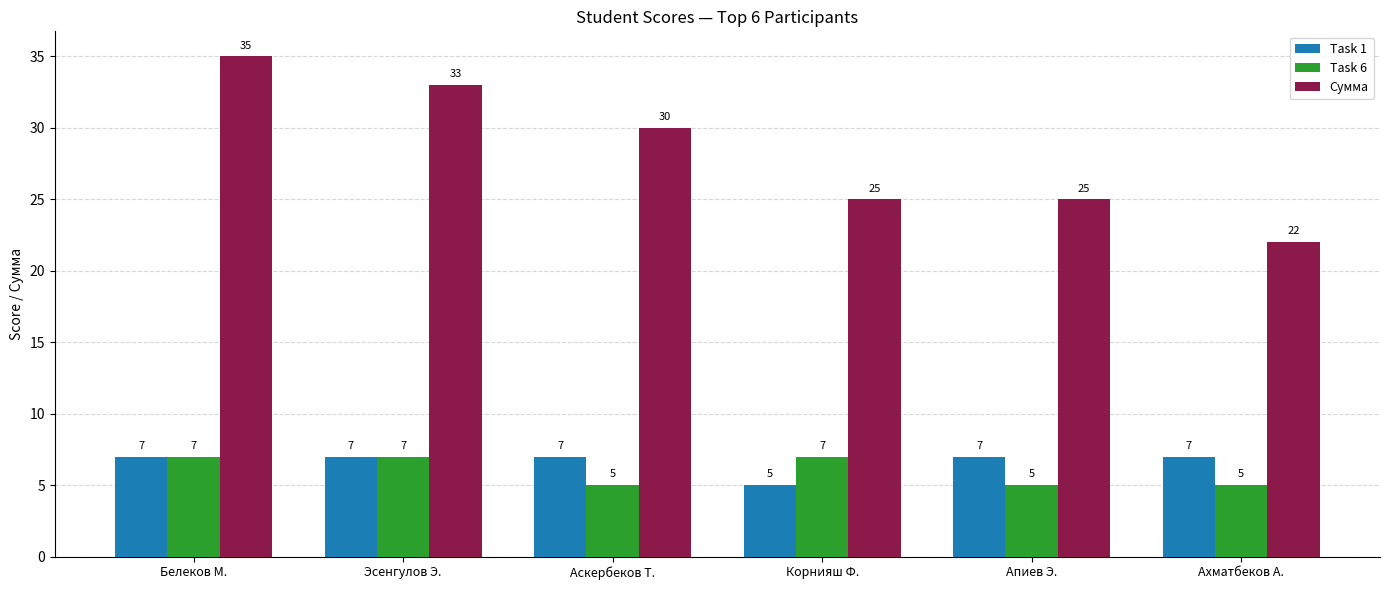

How many bars are there in total?

18